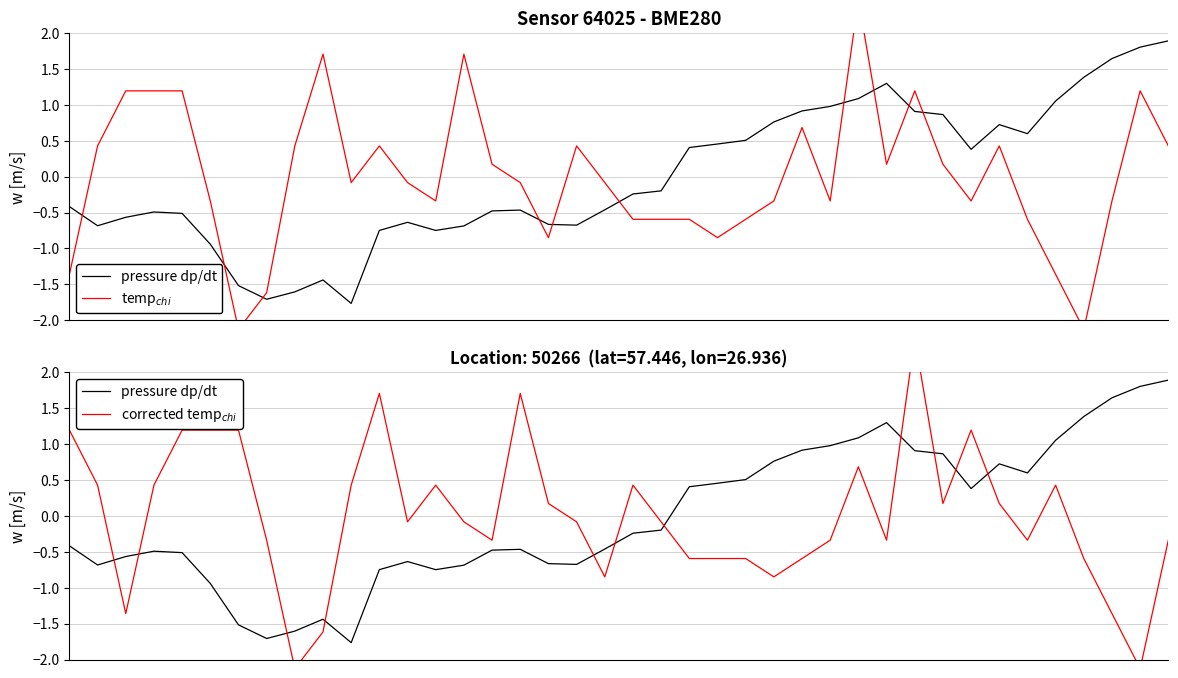

What is the total value across all series at 30?

4.6